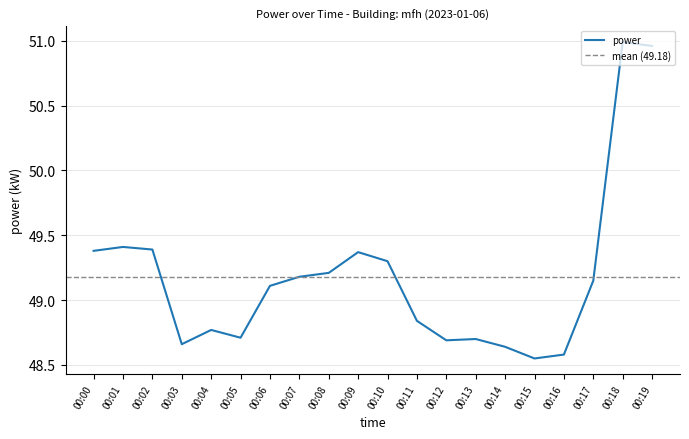

Where does the data first go above 49?

00:00